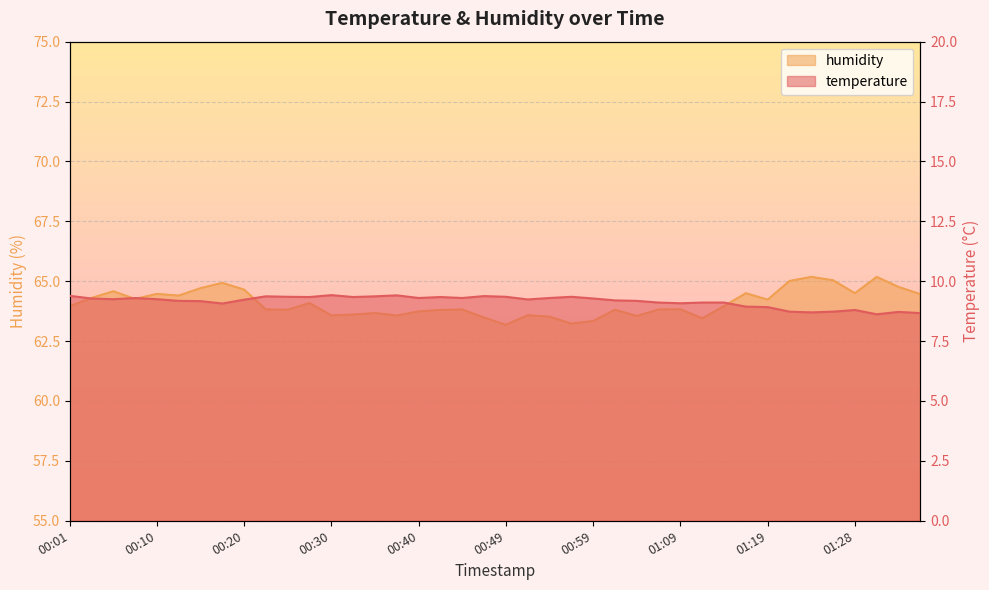

Reading left to right, what are all the values shown in this chart?

temperature: 9.4	9.3	9.2	9.3	9.2	9.2	9.2	9.1	9.2	9.4	9.3	9.3	9.4	9.3	9.4	9.4	9.3	9.3	9.3	9.4	9.3	9.2	9.3	9.3	9.3	9.2	9.2	9.1	9.1	9.1	9.1	8.9	8.9	8.7	8.7	8.7	8.8	8.6	8.7	8.7
humidity: 64.0	64.3	64.6	64.3	64.5	64.4	64.7	64.9	64.7	63.8	63.8	64.1	63.6	63.6	63.7	63.6	63.7	63.8	63.8	63.5	63.2	63.6	63.5	63.2	63.3	63.8	63.5	63.8	63.8	63.5	64.0	64.5	64.2	65.0	65.2	65.0	64.5	65.2	64.8	64.5